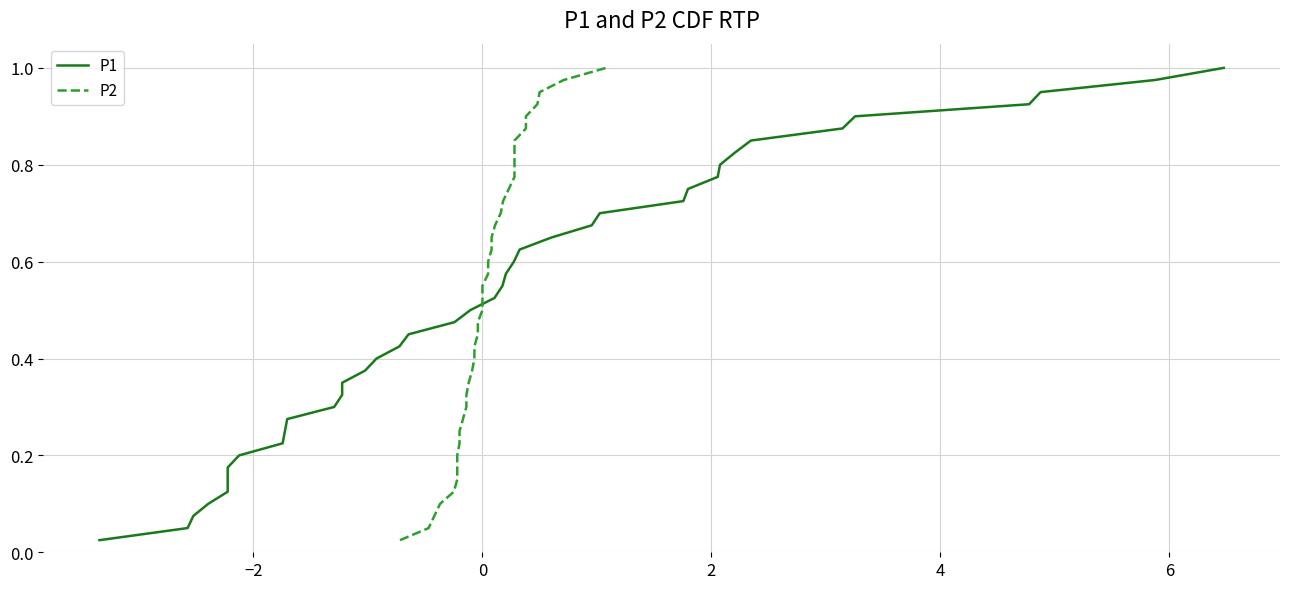

Rank the series by their maximum value, from highest to lowest.

P1, P2